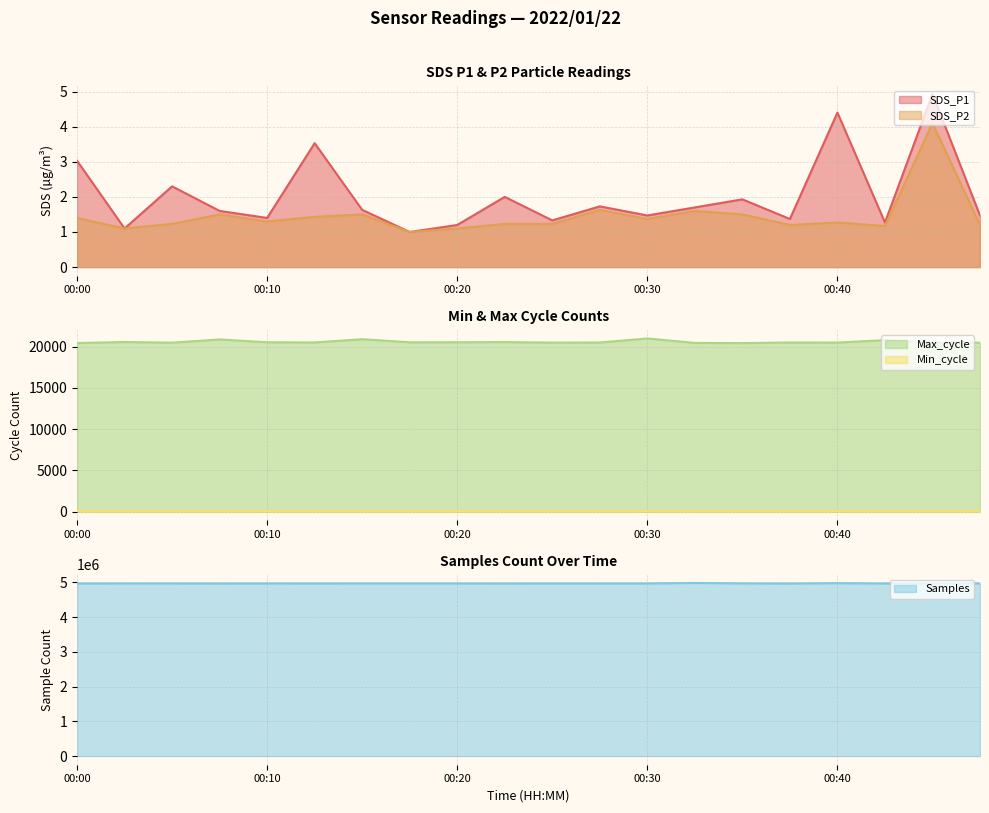

What is the sum of all SDS_P2 values?

29.1